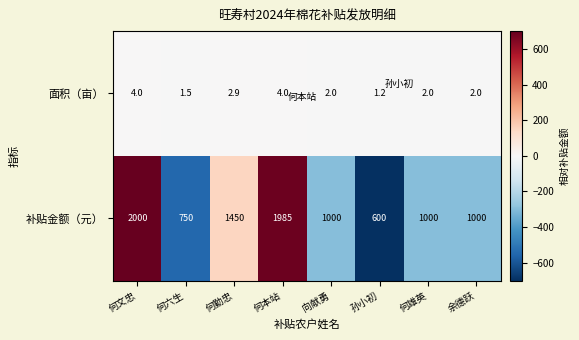

At how many categories does at least one series exceed 195?

8